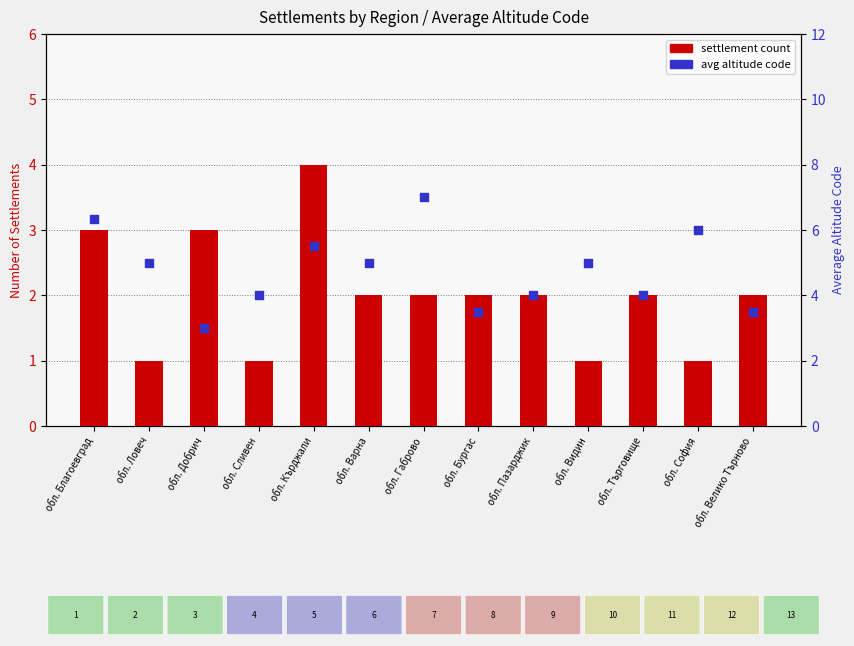

At which category is the sum across all series the highest?

обл. Кърджали